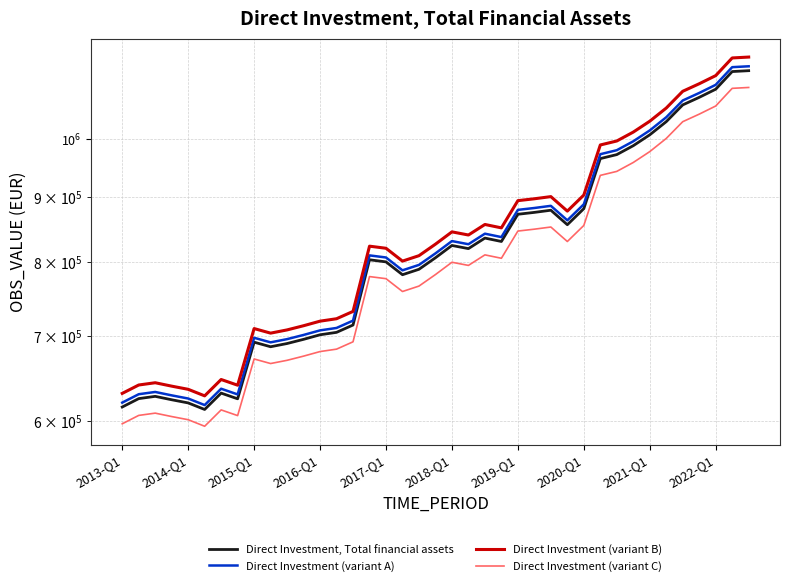

List the series in order of their peak value, lowest first.

Direct Investment (variant C), Direct Investment, Total financial assets, Direct Investment (variant A), Direct Investment (variant B)